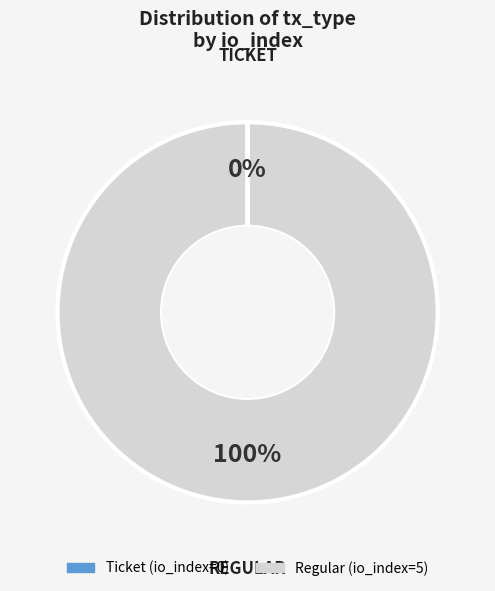

To the nearest percent, what is the average slice percentage?

50%